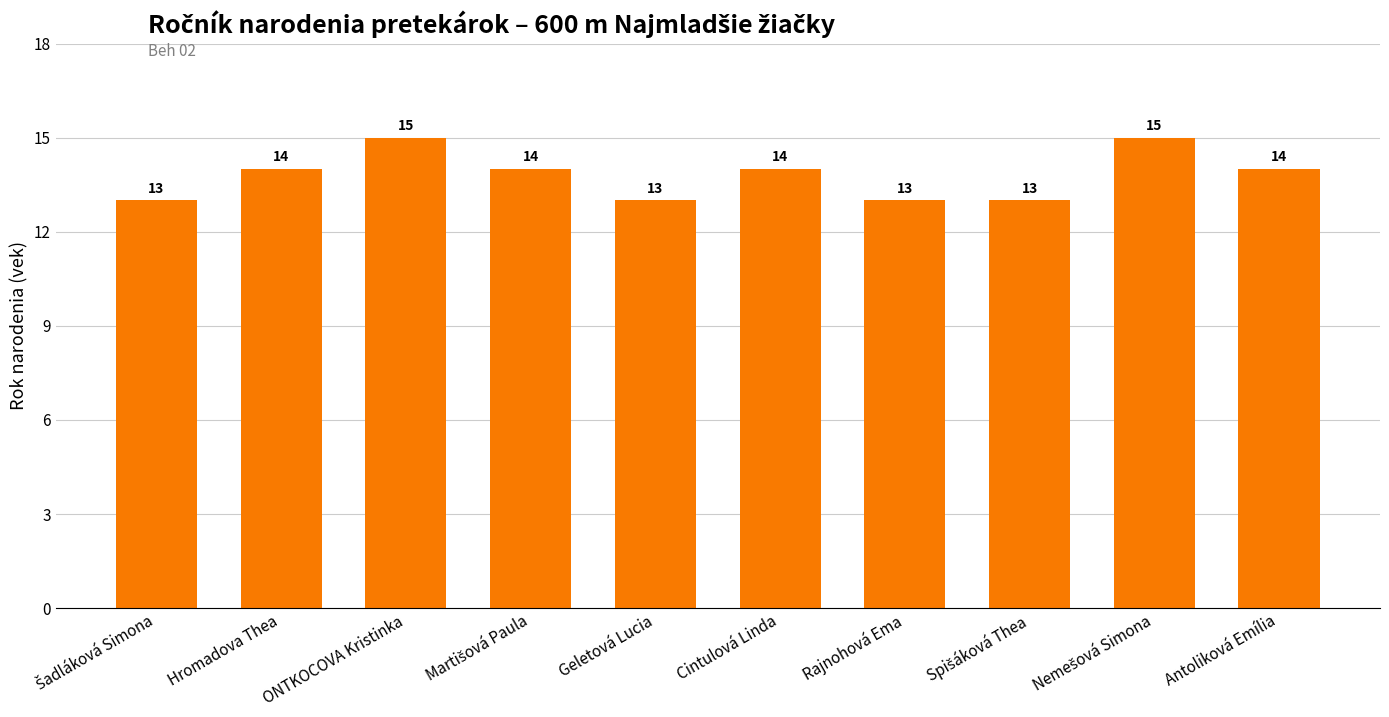

Is it true that the value at Antoliková Emília is 14?

True